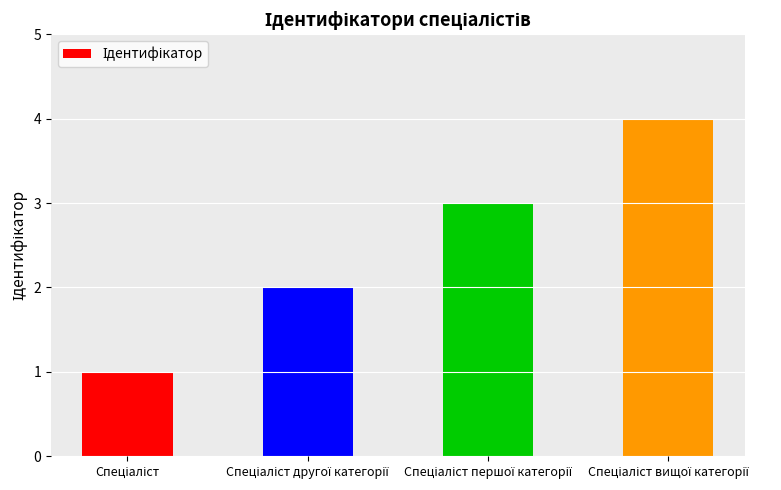

What is the sum of all values?

10